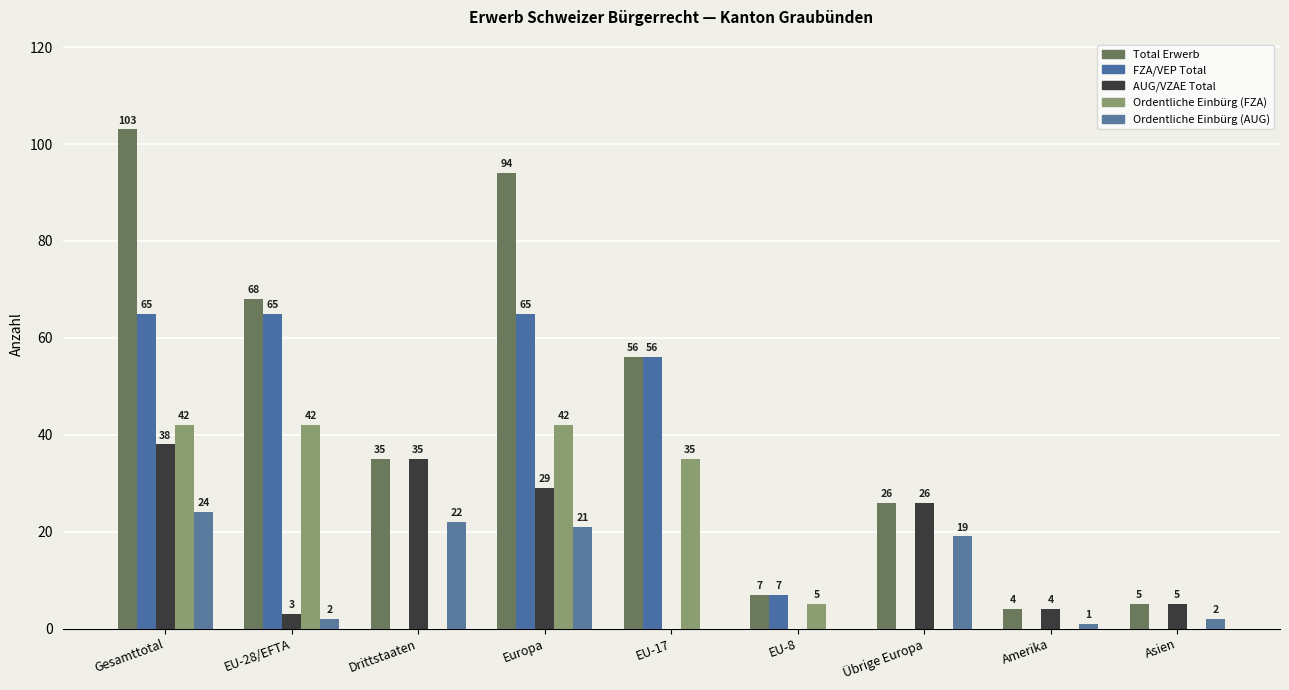

Is the value of Ordentliche Einbürg (FZA) at EU-8 greater than the value of Total Erwerb at EU-17?

No